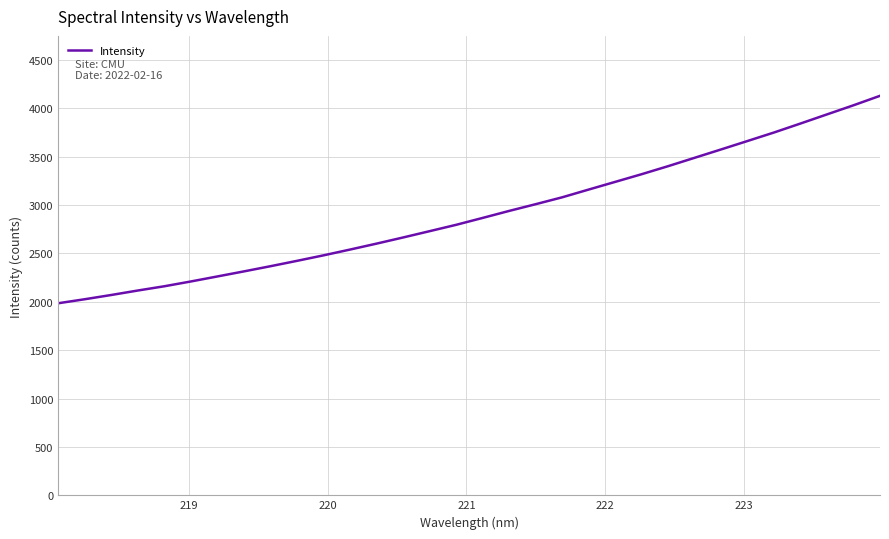

How many values are below 2867?

16